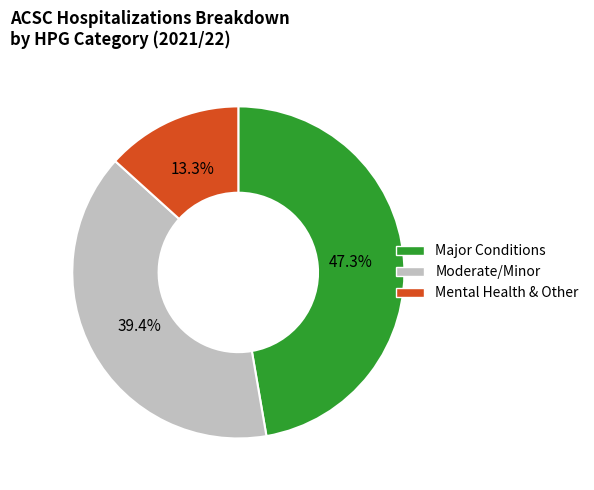

Which category has the smallest portion of the pie?

Mental Health & Other